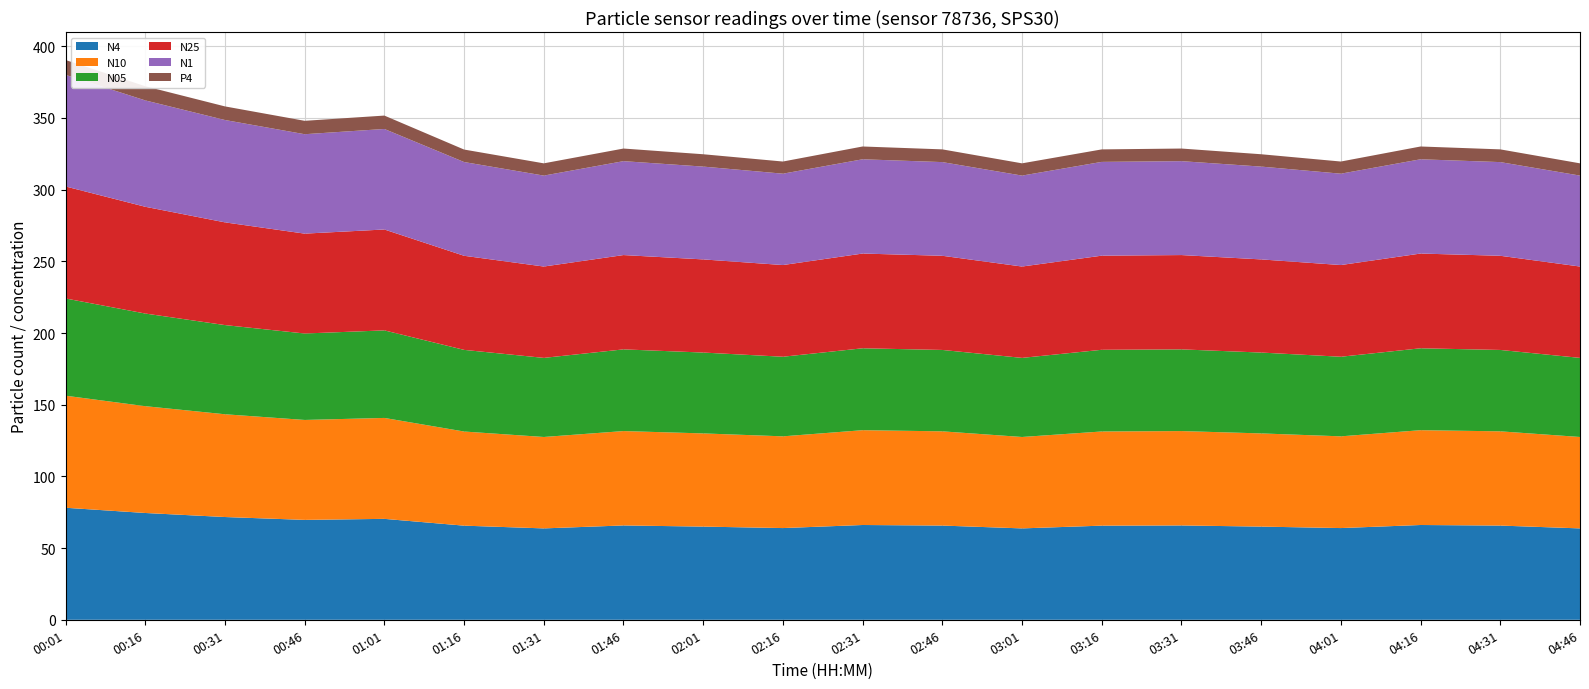

Reading left to right, transcribe all the data shown in this chart.

N4: 78.1	74.5	71.7	69.7	70.4	65.7	63.7	65.8	65.0	64.0	66.1	65.7	63.7	65.7	65.8	65.0	64.0	66.1	65.7	63.7
N10: 78.2	74.5	71.7	69.7	70.4	65.7	63.8	65.8	65.0	64.0	66.1	65.7	63.8	65.7	65.8	65.0	64.0	66.1	65.7	63.8
N05: 67.8	64.6	62.2	60.3	61.1	57.0	55.2	57.0	56.4	55.5	57.1	56.8	55.2	57.0	57.0	56.4	55.5	57.1	56.8	55.2
N25: 78.1	74.5	71.7	69.7	70.4	65.6	63.7	65.8	65.0	64.0	66.1	65.7	63.7	65.7	65.8	65.0	64.0	66.1	65.7	63.7
N1: 77.8	74.2	71.4	69.3	70.1	65.4	63.4	65.5	64.7	63.7	65.8	65.3	63.4	65.4	65.5	64.7	63.7	65.8	65.3	63.4
P4: 10.3	9.9	9.5	9.3	9.3	8.7	8.6	8.8	8.6	8.5	8.9	8.9	8.6	8.7	8.8	8.6	8.5	8.9	8.9	8.6